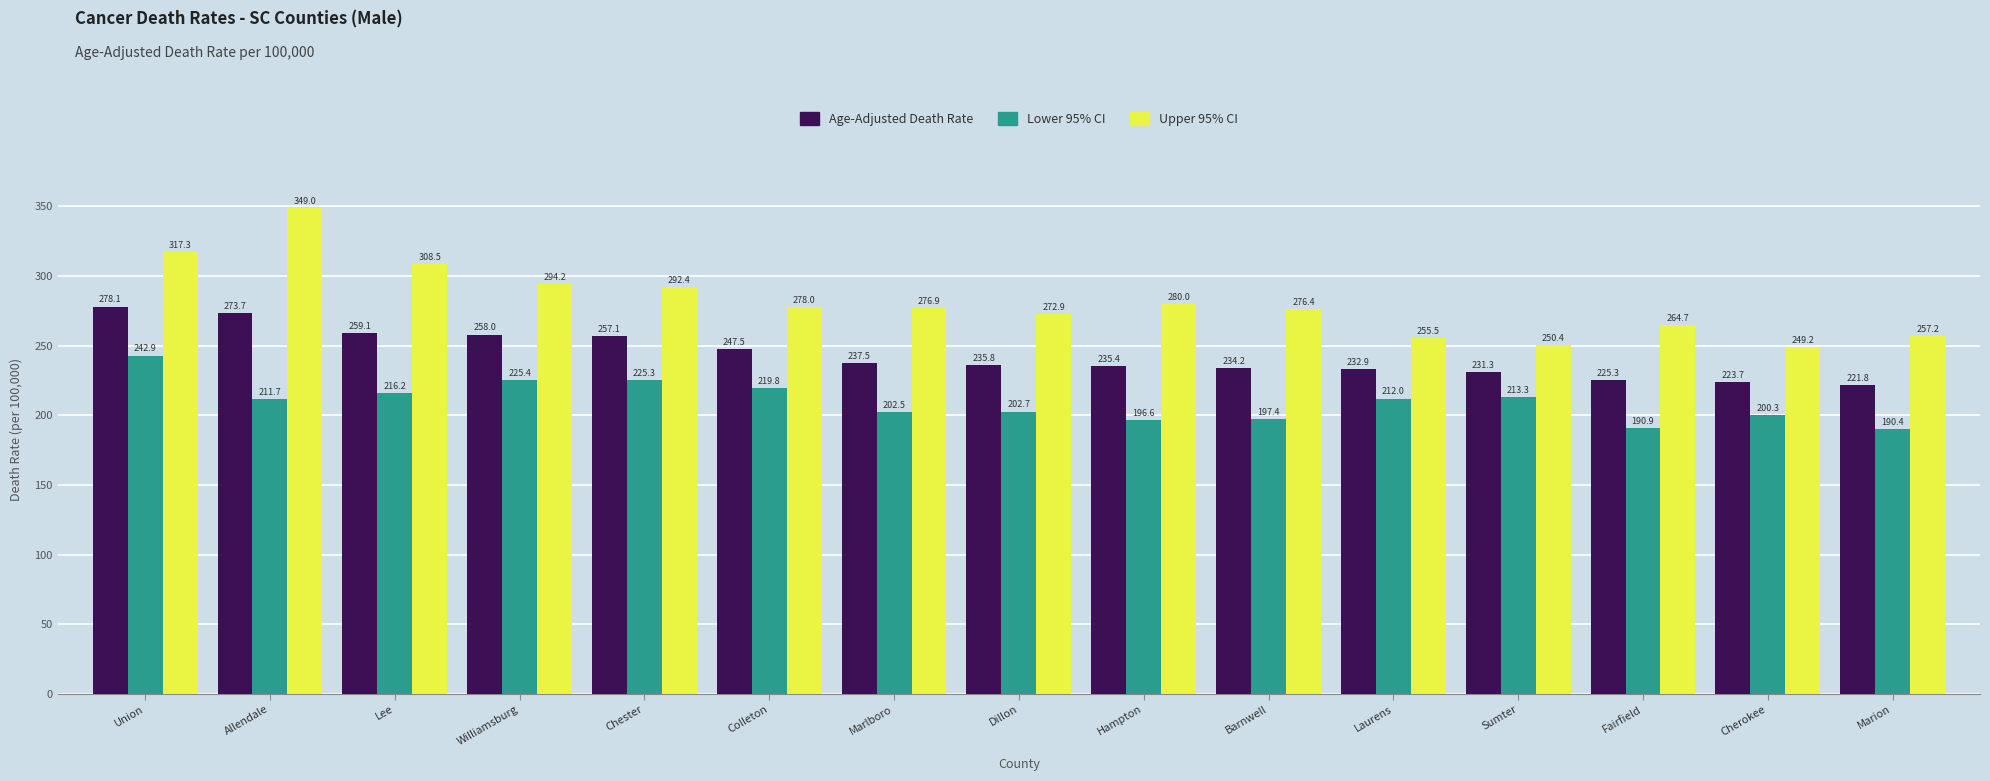

What are all the series names shown in the legend?

Age-Adjusted Death Rate, Lower 95% CI, Upper 95% CI